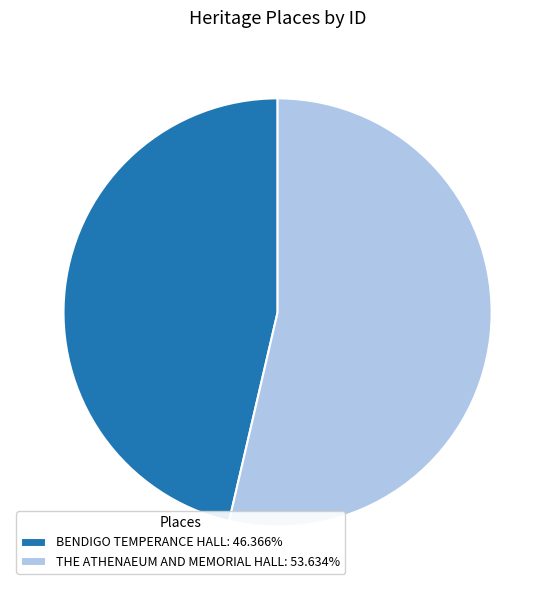

What is the ratio of the value at THE ATHENAEUM AND MEMORIAL HALL: 53.634% to the value at BENDIGO TEMPERANCE HALL: 46.366%?

1.2